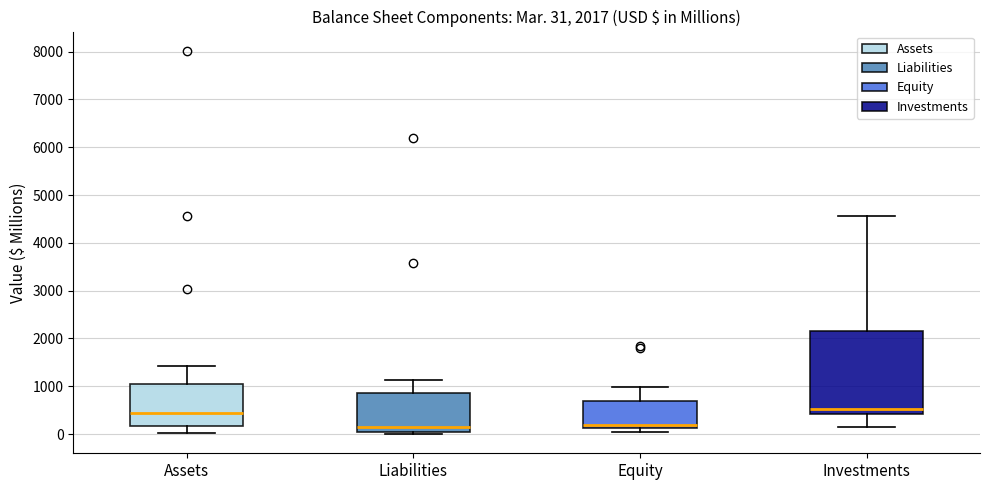

Comparing the boxes themselves (not the whiskers), which one is the tallest?

Investments